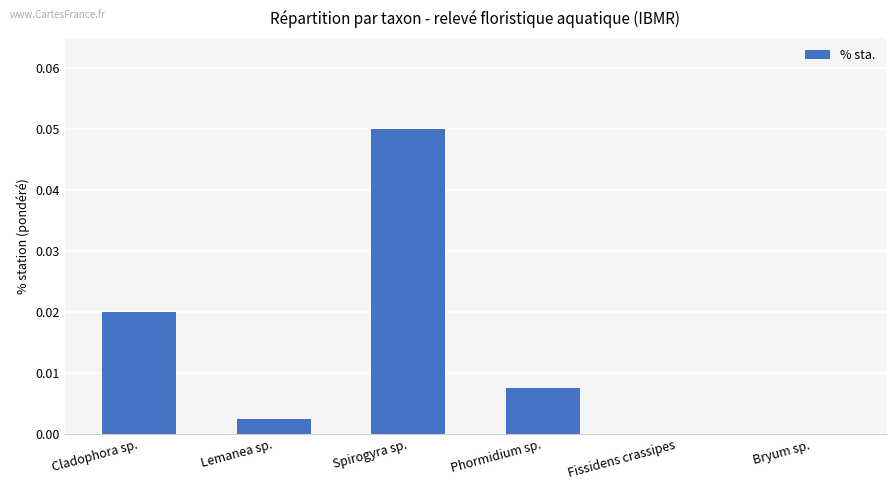

Between Bryum sp. and Lemanea sp., which is larger?

Lemanea sp.